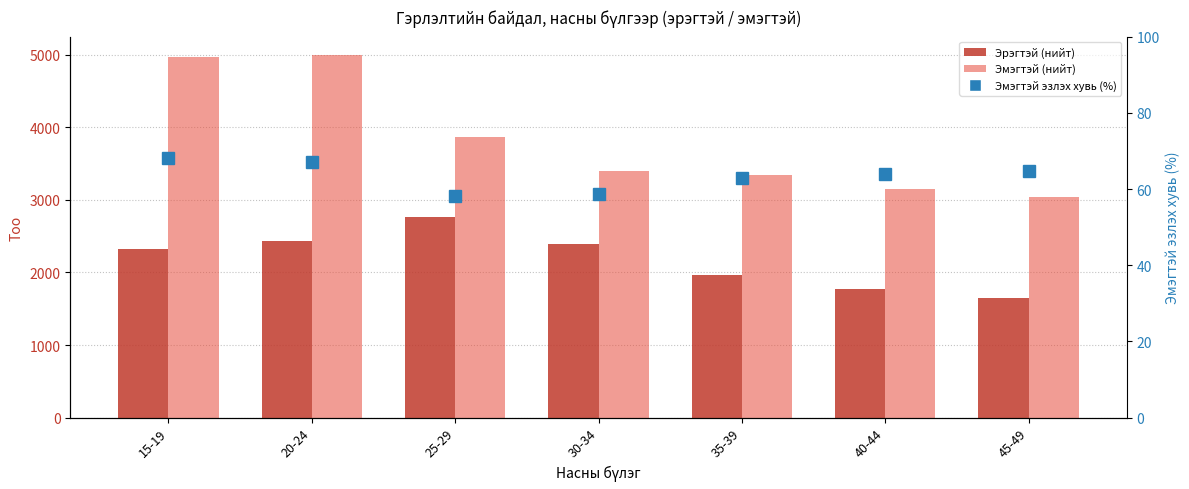

What is the difference between the maximum and second lowest values in the Эмэгтэй (нийт) series?

1847.0